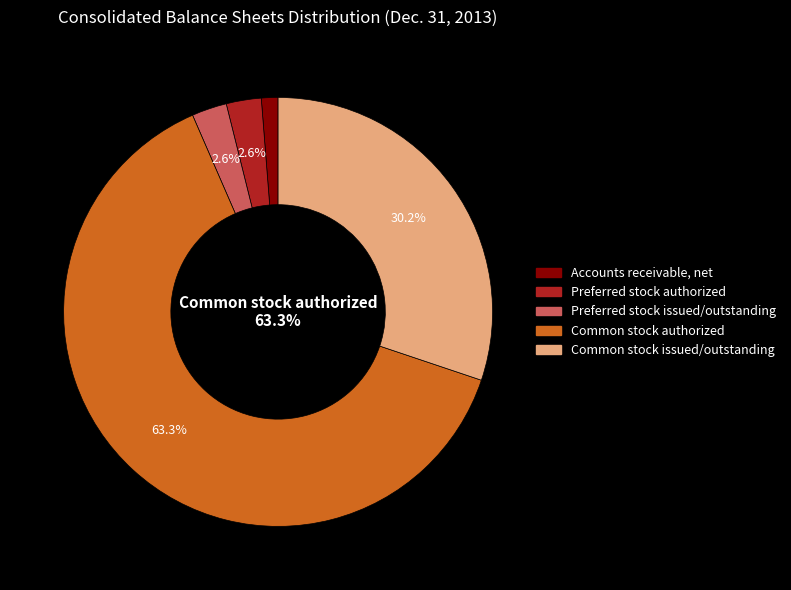

How many slices are in this pie chart?

5